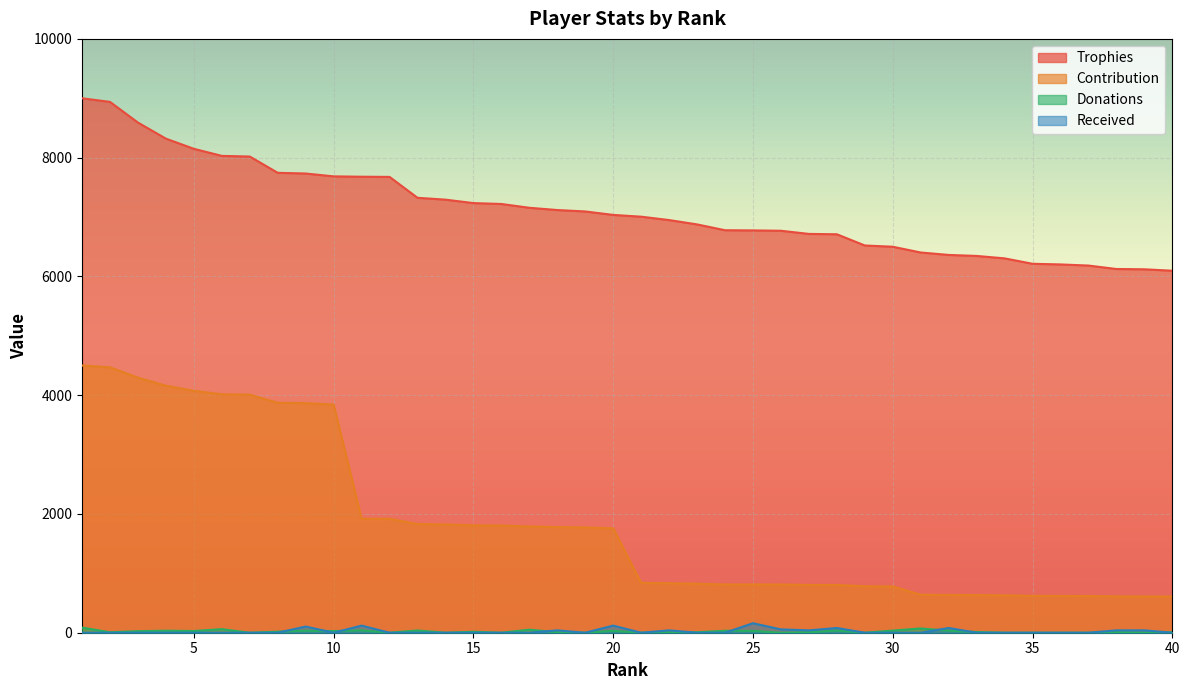

How many categories are shown in the chart?

40